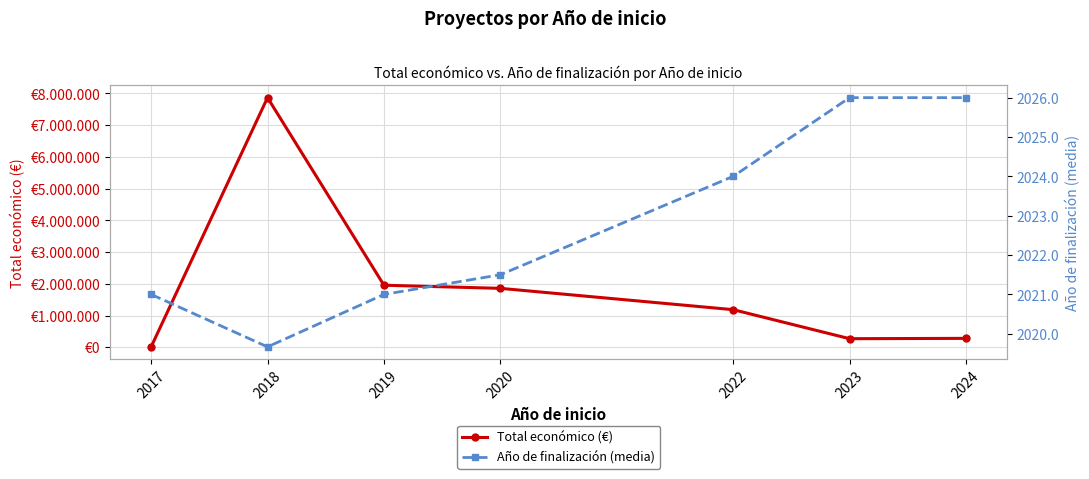

At how many categories does at least one series exceed 7672518?

1